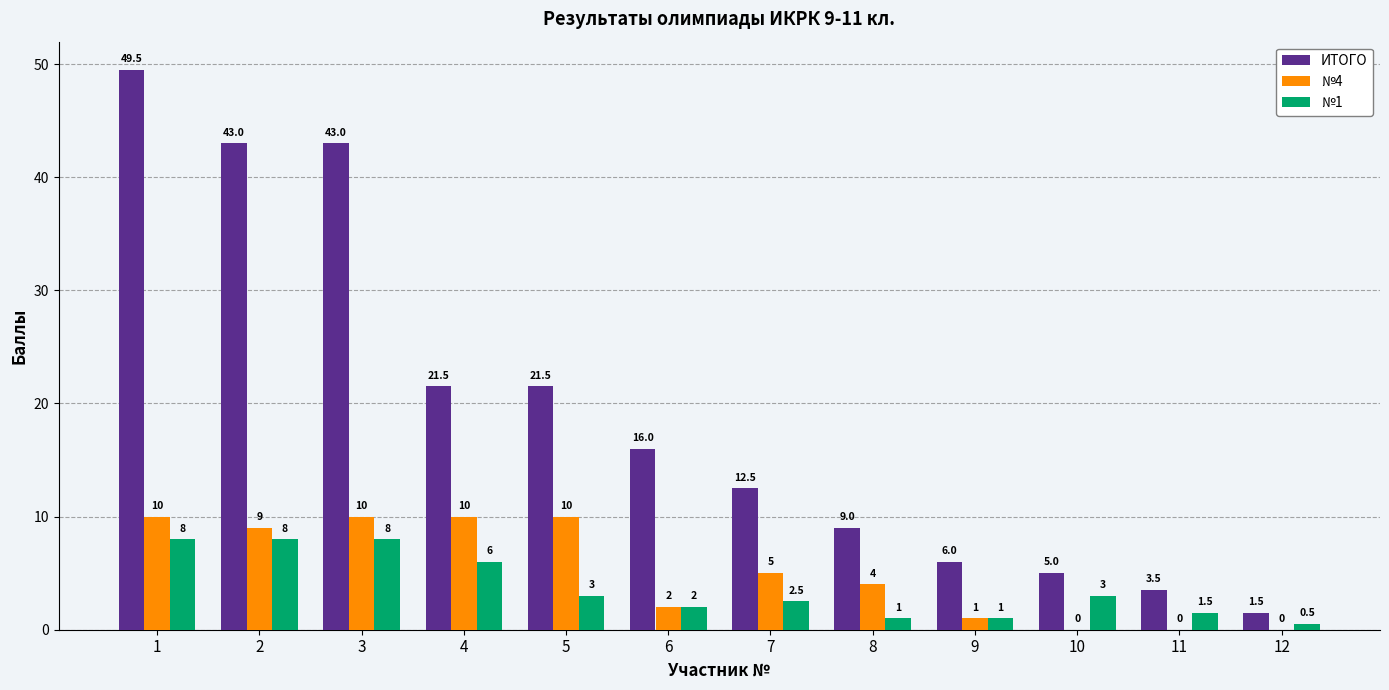

What is the spread (max minus min) of values at 4?

15.5